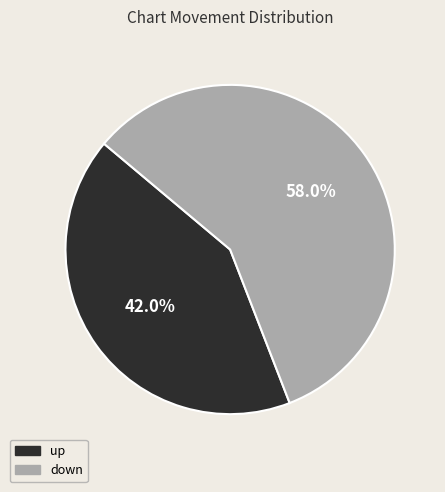

Is it true that up is 54% of the pie?

False